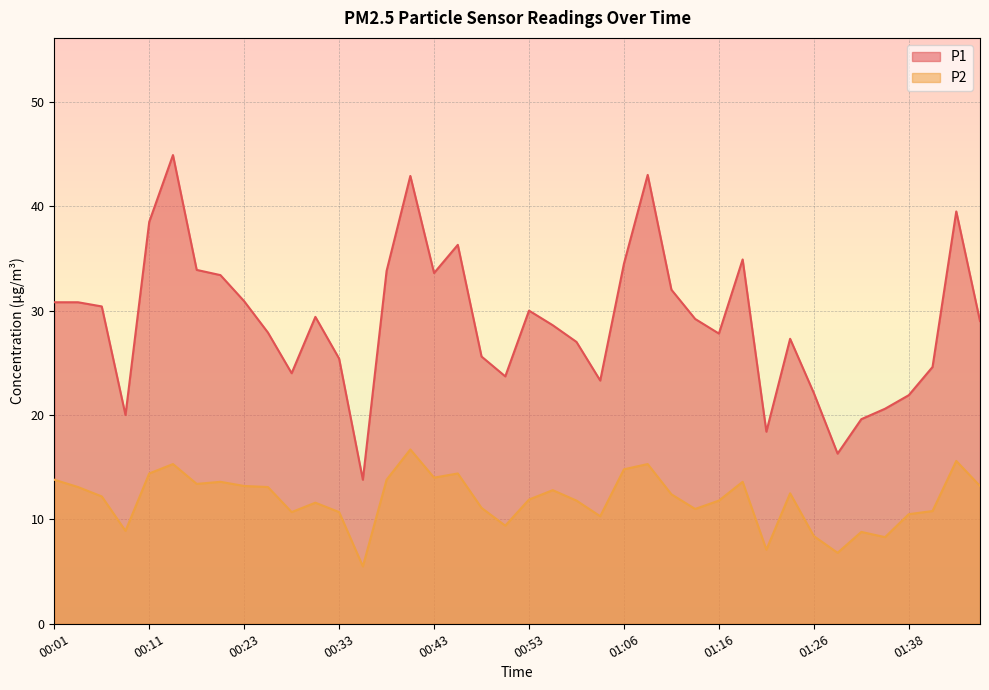

At 01:51, list the series in order from smallest to largest.

P2, P1